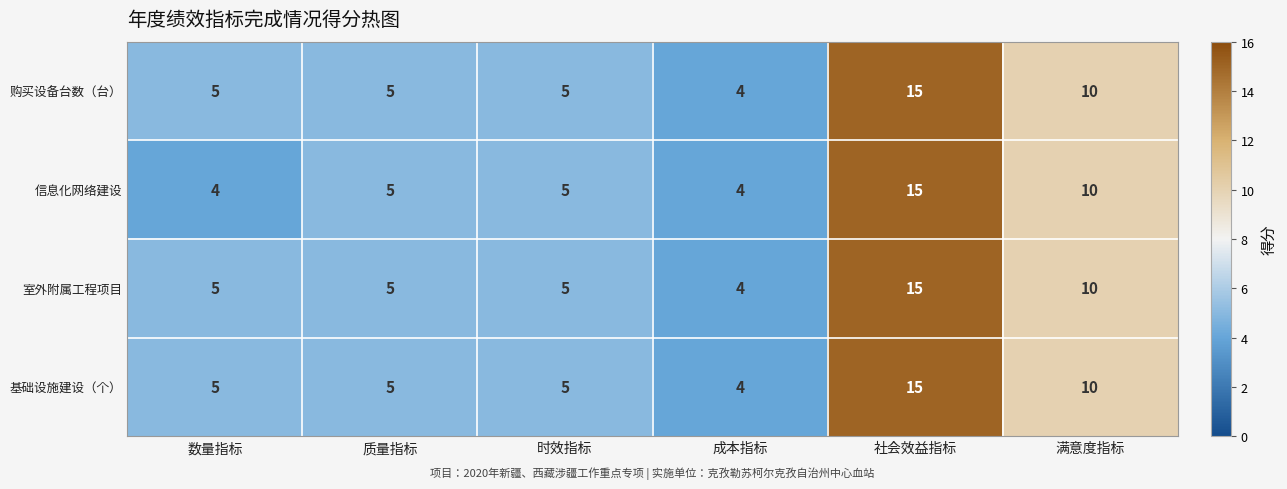

What is the sum of all 室外附属工程项目 values?

44